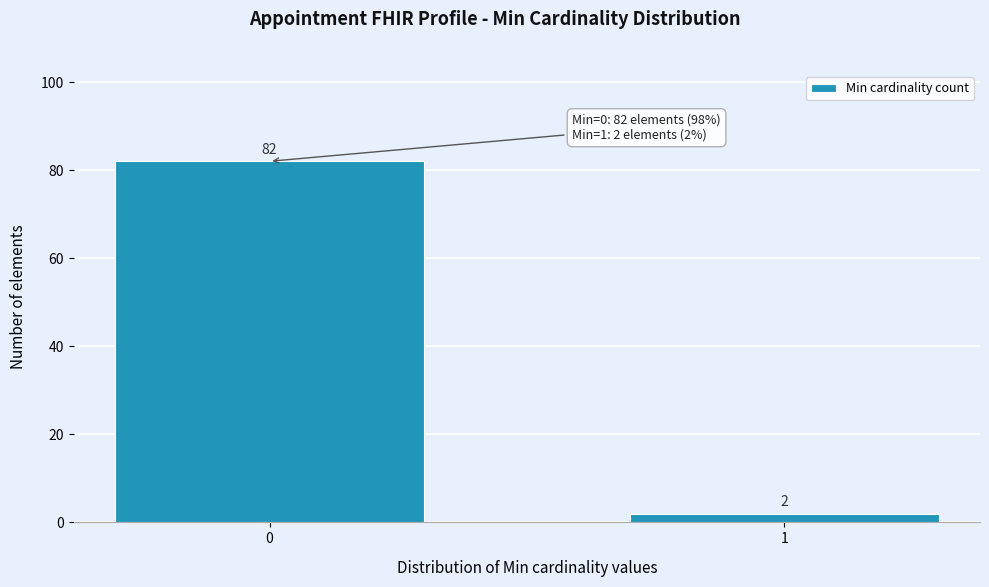

Reading left to right, list all the values displayed in this chart.

82	2